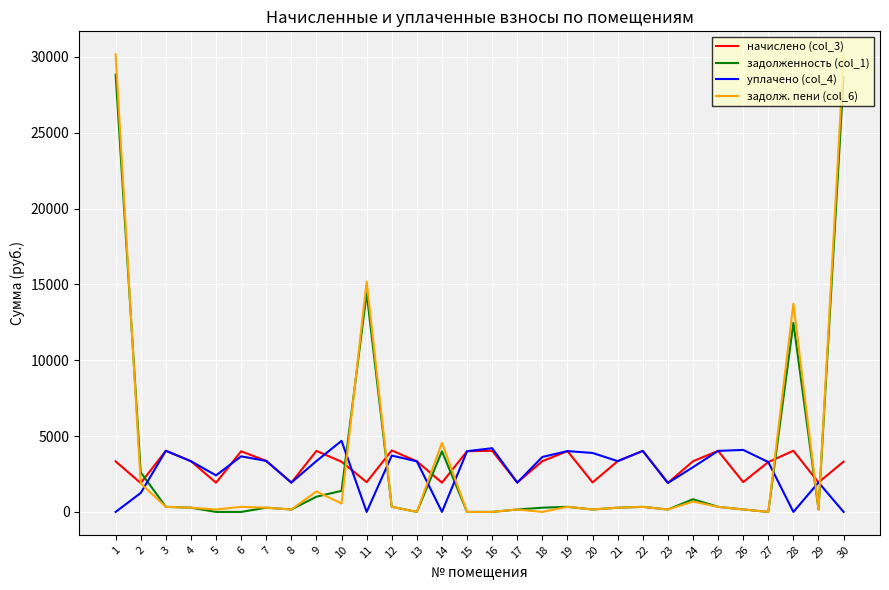

How many interior local valleys does the начислено (col_3) series have?

10